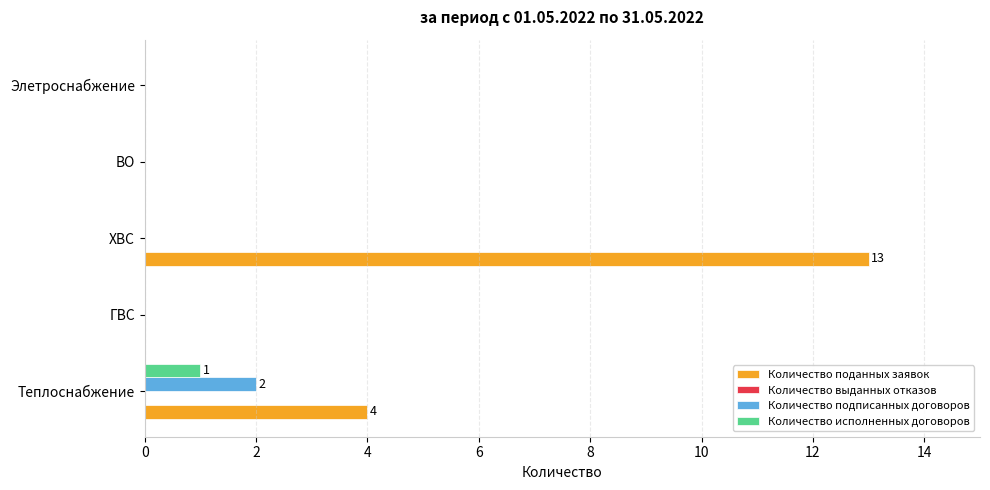

What is the sum of all Количество поданных заявок values?

17